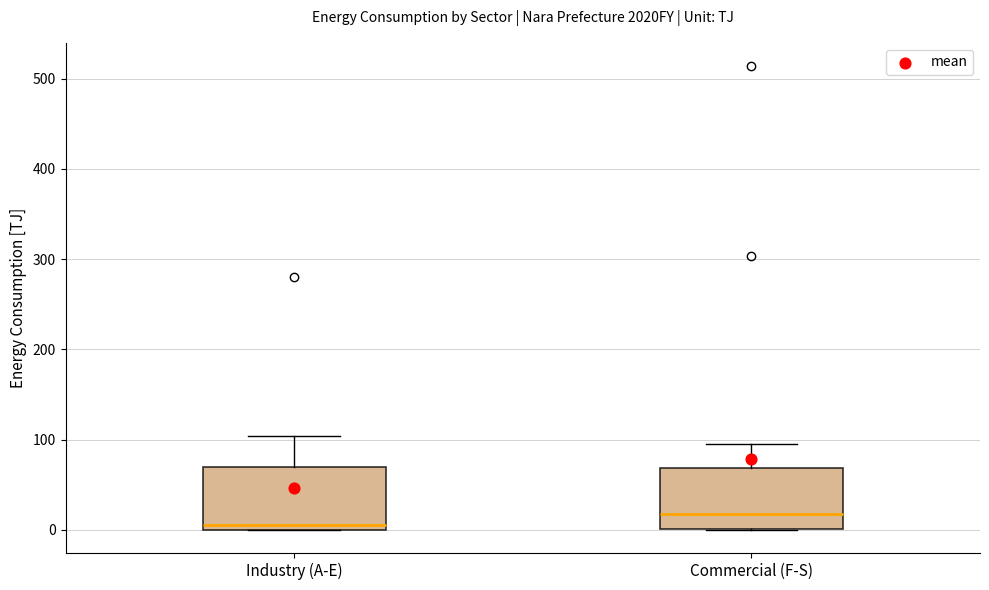

Reading left to right, read every box against the y-axis: the position of its median line, the range the box covers, and the ends of its whiskers. The values are not printed on the chart, so give them approximately, as read against the axis.

Industry (A-E): median 0 (just above the box's lower edge), box 0 to 70, whiskers 0 to 100
Commercial (F-S): median 20, box 0 to 70, whiskers 0 to 100